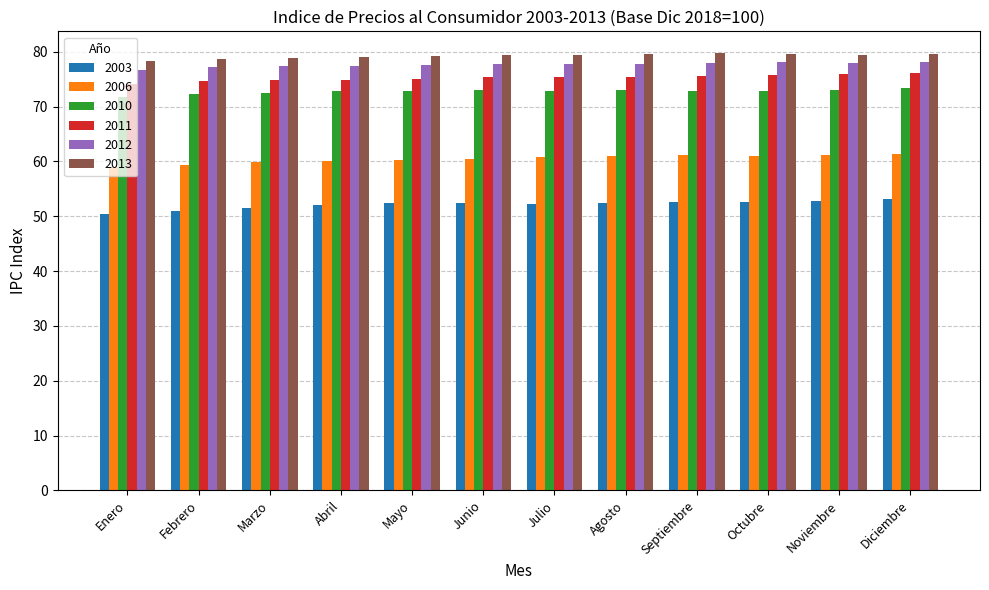

The value of 2012 at Noviembre is 78.0. True or false?

True